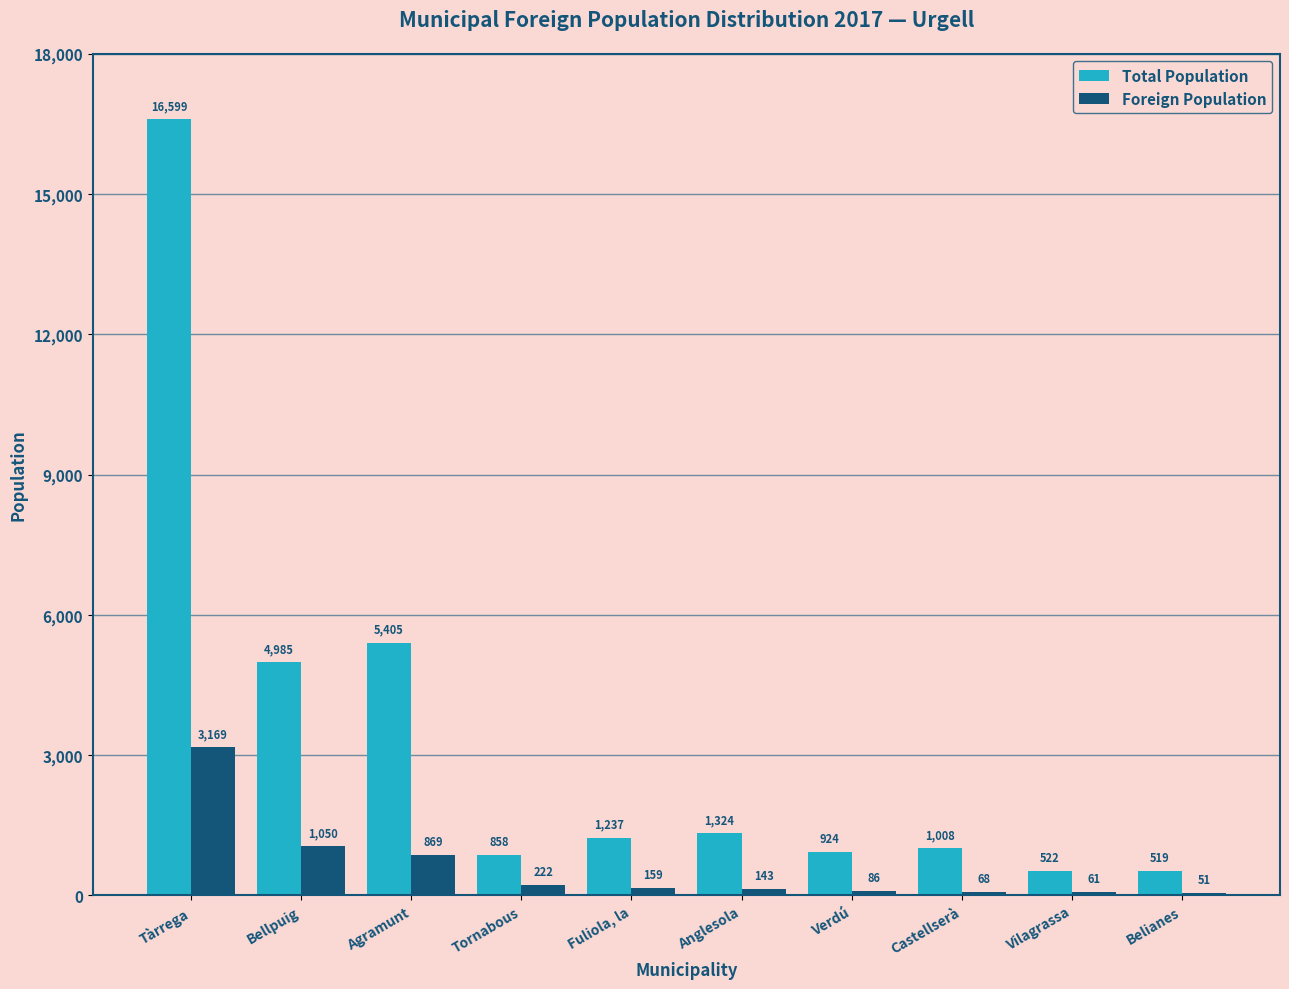

How many series are shown in this chart?

2